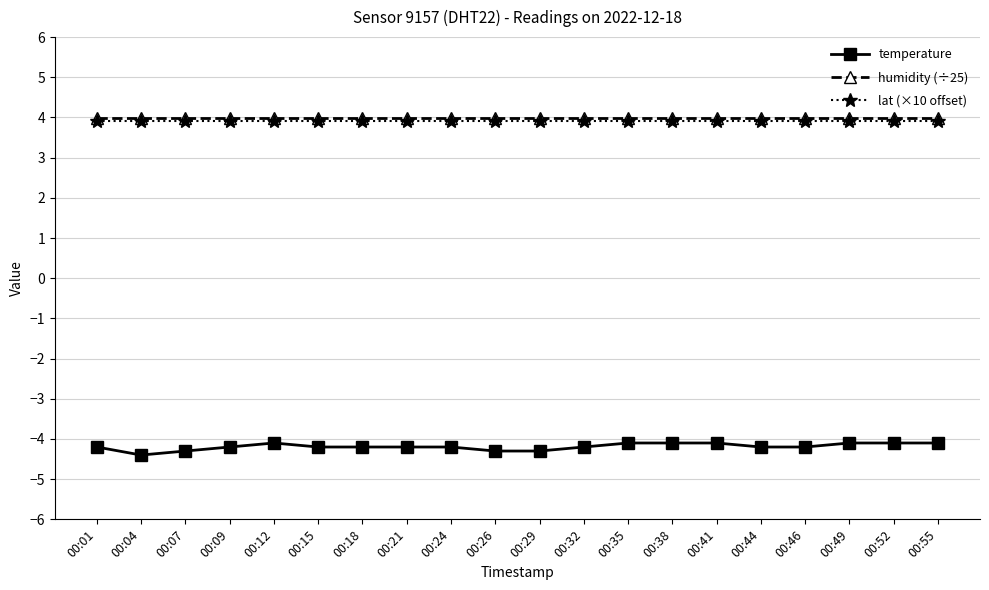

What is the total value across all series at 00:44?

3.7